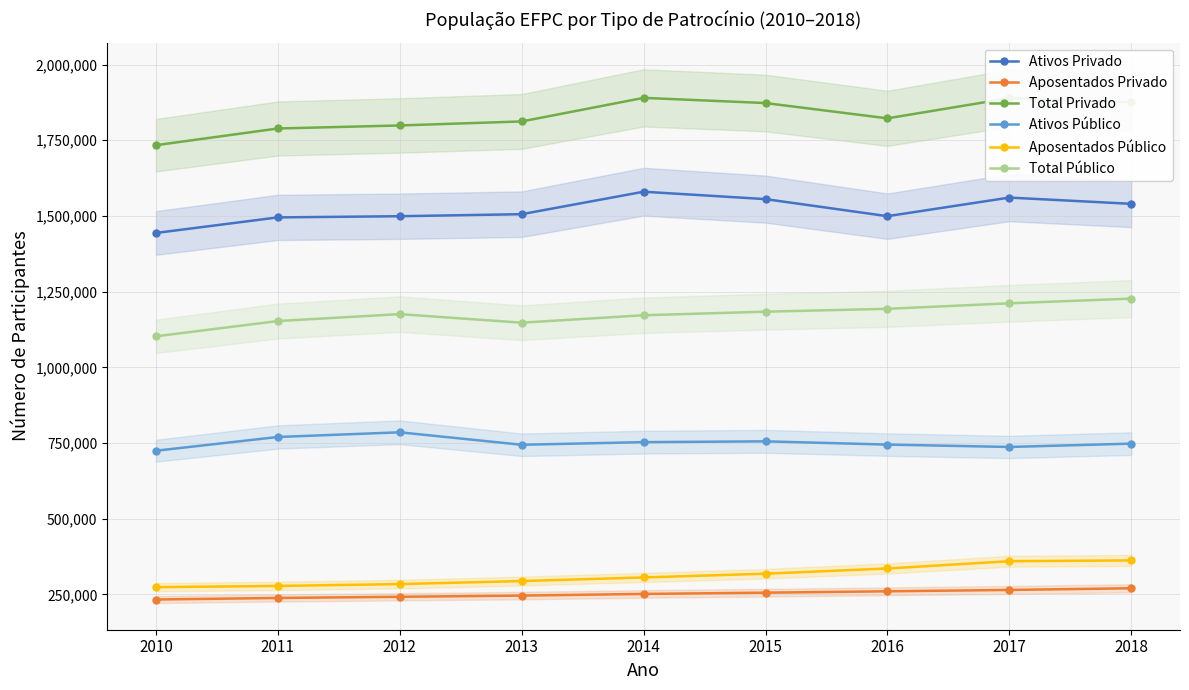

True or false: Ativos Privado has a value of 1540086 at 2018.

True